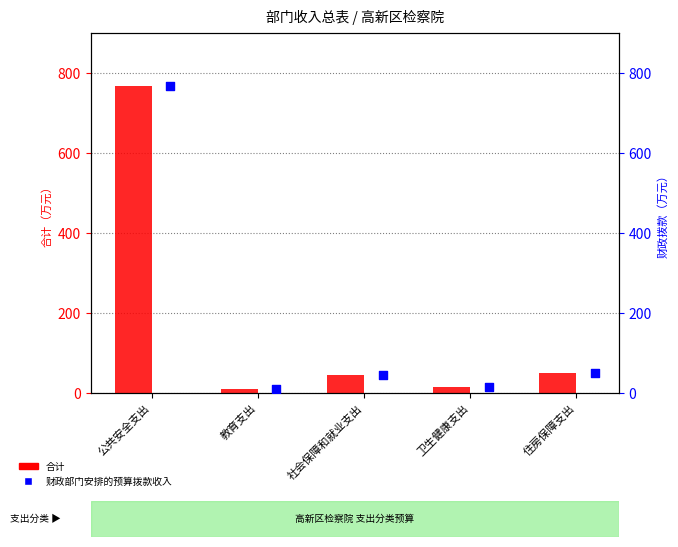

What are all the series names shown in the legend?

合计, 财政部门安排的预算拨款收入